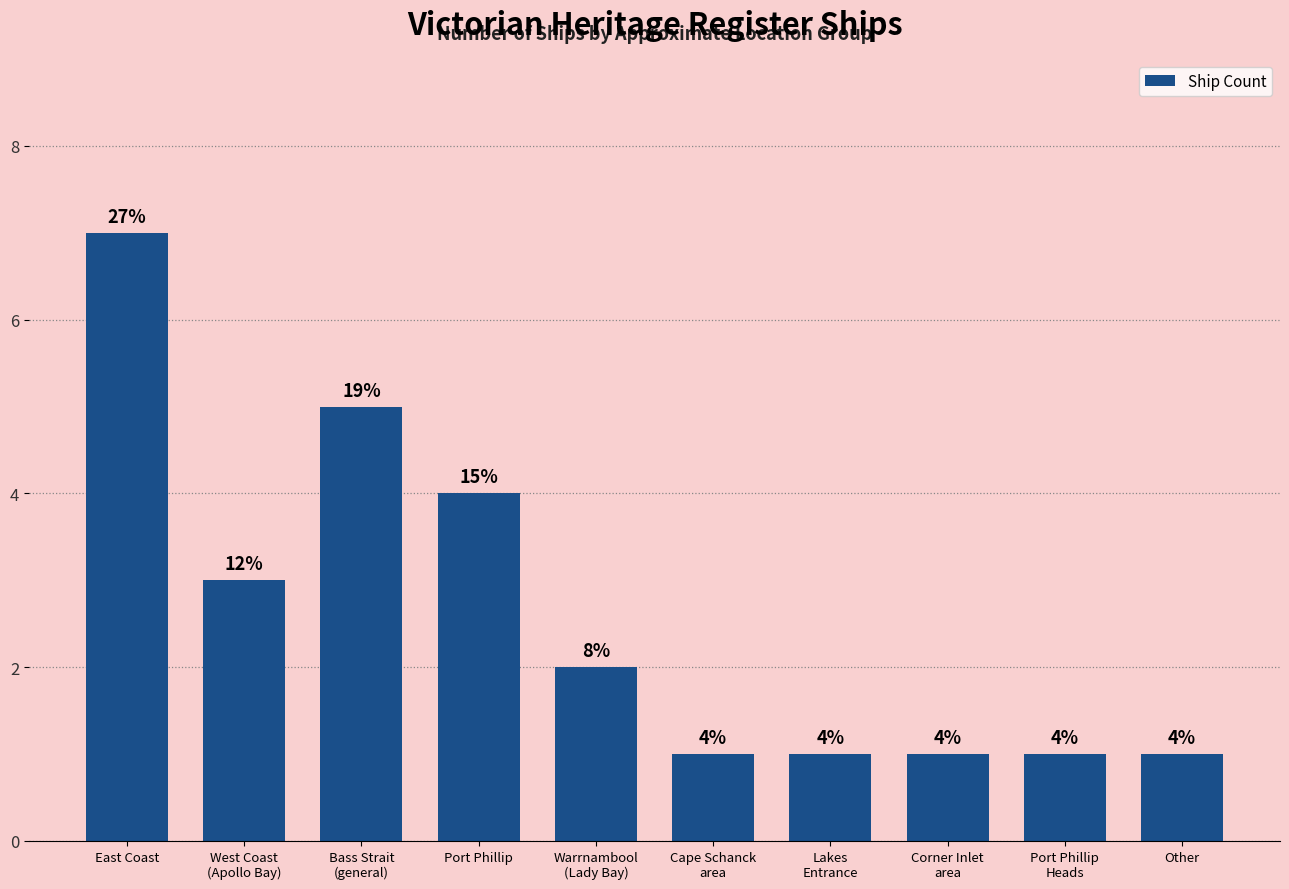

What is the average value?

3